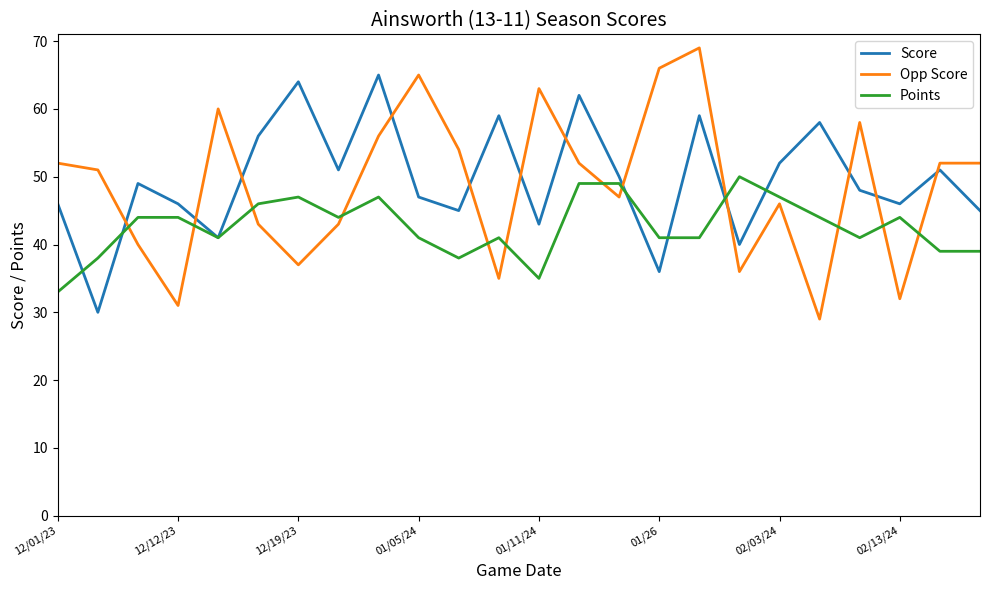

What is the maximum value for Score?

65